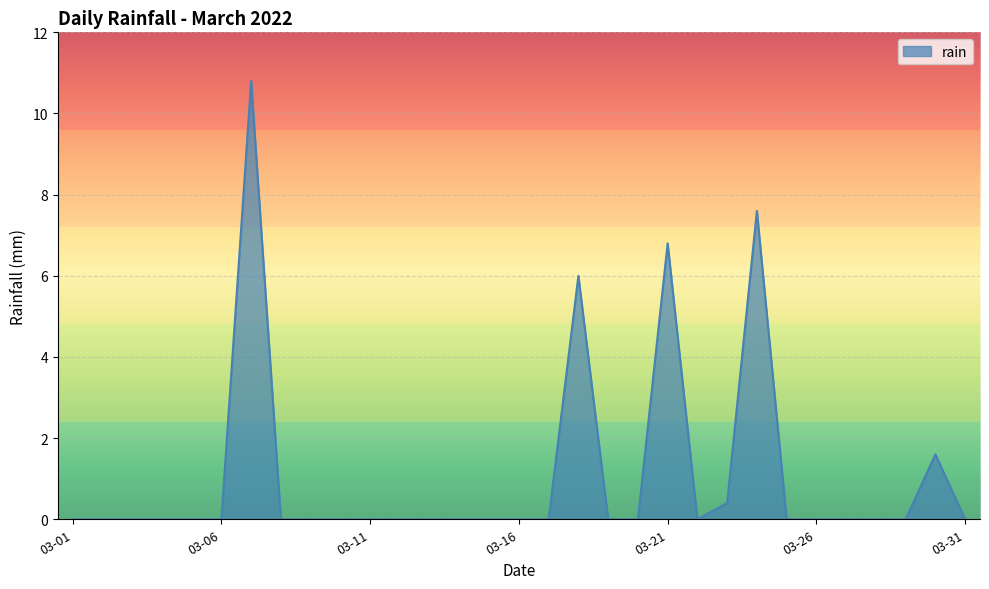

What is the difference between the maximum and minimum values?

10.8